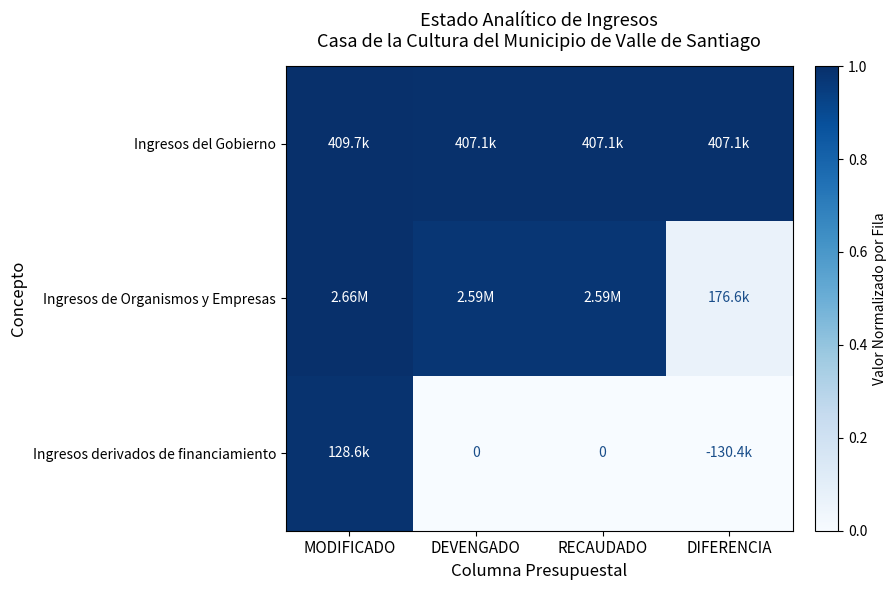

List the series in order of their overall mean, lowest first.

Ingresos derivados de financiamiento, Ingresos de Organismos y Empresas, Ingresos del Gobierno